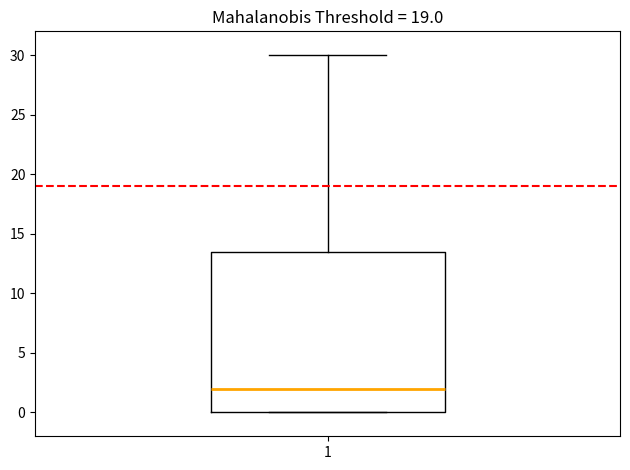

Transcribe this box plot: give where the median line is, the range the box spans, and where the two whiskers end, as read against the y-axis. The values are not printed on the chart, so give them approximately, as read against the axis.

median 2.0, box 0.0 to 13.5, whiskers 0.0 to 30.0